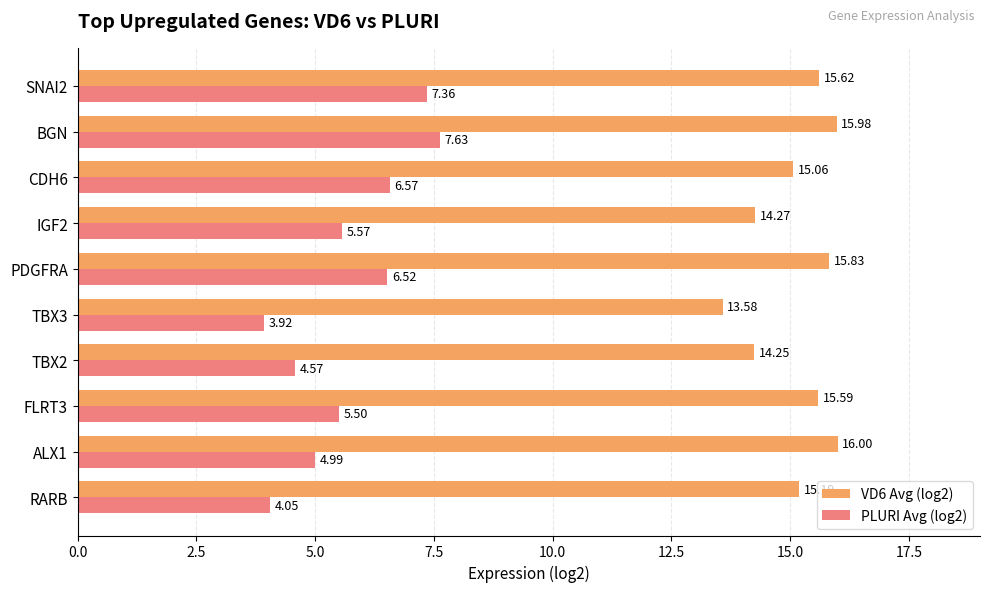

Between RARB and FLRT3, which series saw the biggest shift?

PLURI Avg (log2)